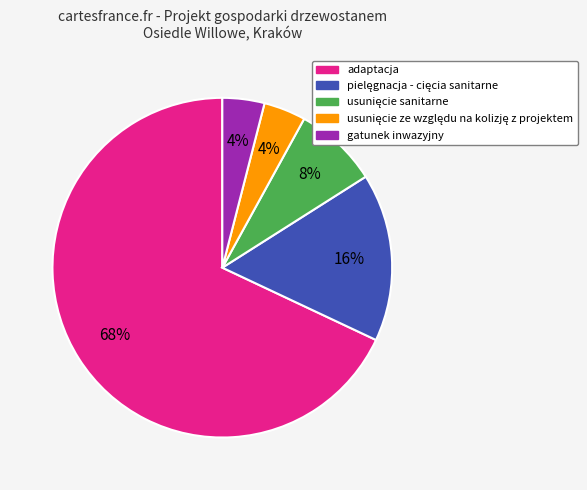

To the nearest percent, what percentage of the pie is gatunek inwazyjny?

4%